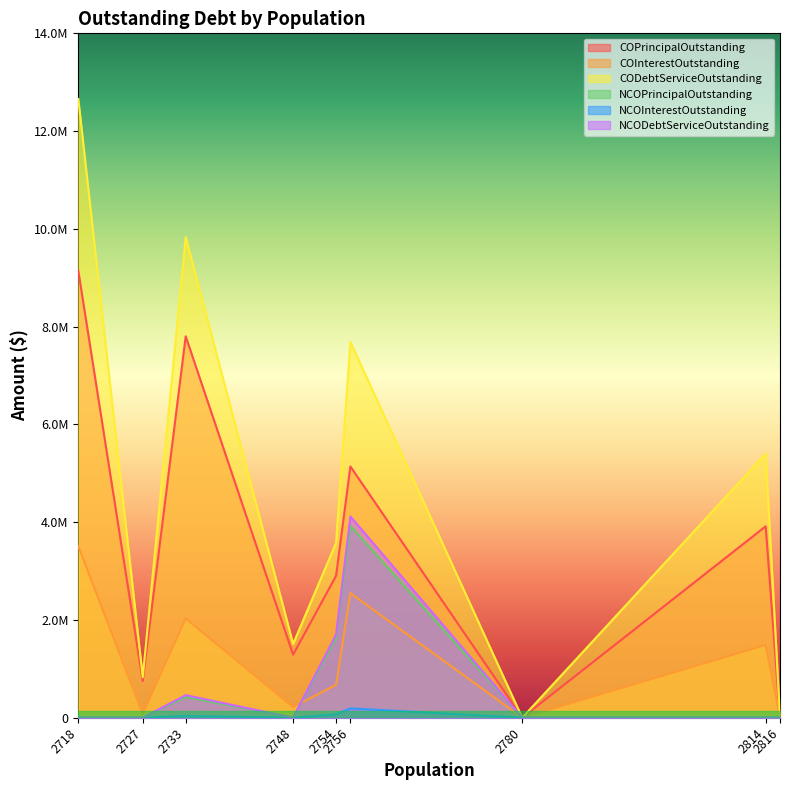

What is the spread (max minus min) of values at 2748?

1508438.8